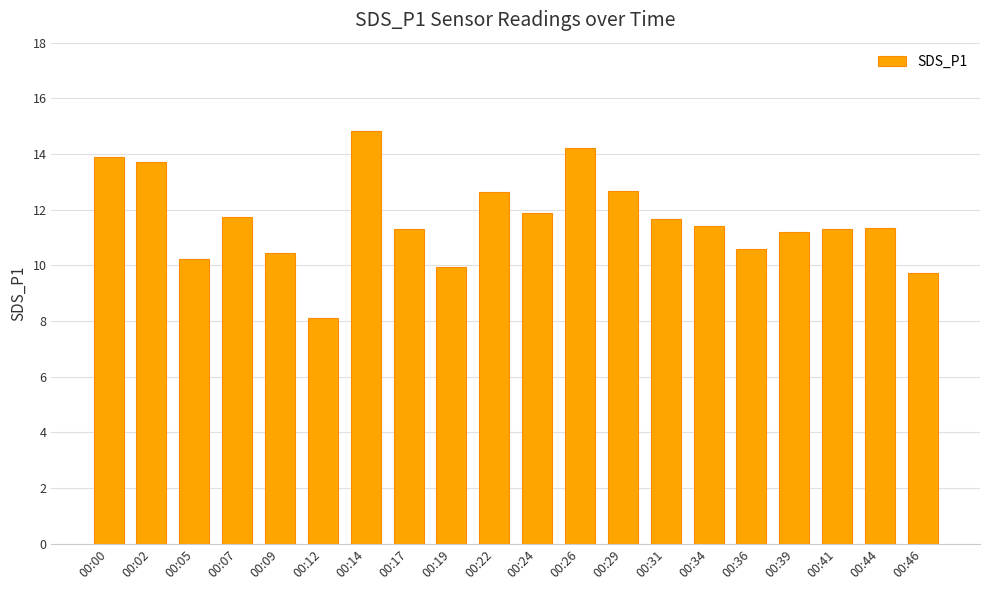

What is the value of the 18th bar from the left?

11.3